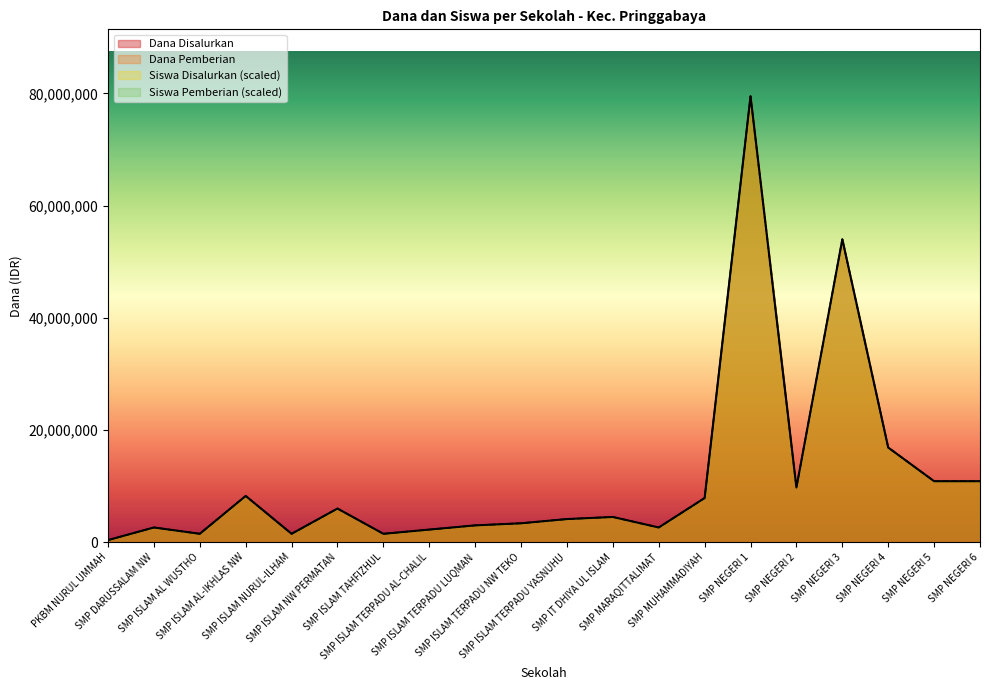

True or false: Dana Pemberian and Dana Disalurkan intersect in this chart.

False